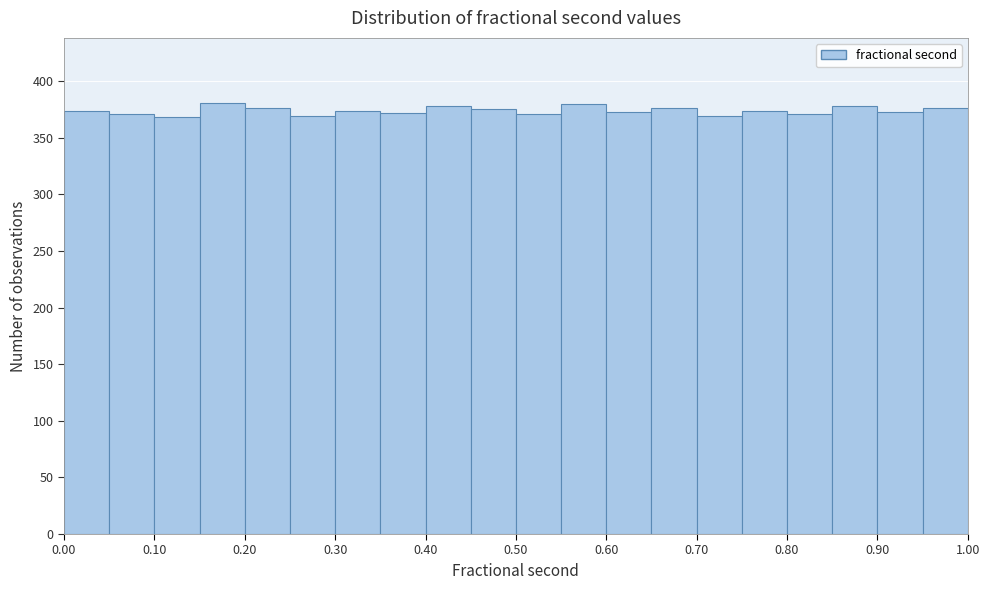

Reading left to right, list every bar in this chart as the range it spans on the x-axis followed by its height. The values are not printed on the chart, so give them approximately, as read against the axis.

0.00 to 0.05: 375
0.05 to 0.10: 370
0.10 to 0.15: 370
0.15 to 0.20: 380
0.20 to 0.25: 375
0.25 to 0.30: 370
0.30 to 0.35: 375
0.35 to 0.40: 370
0.40 to 0.45: 380
0.45 to 0.50: 375
0.50 to 0.55: 370
0.55 to 0.60: 380
0.60 to 0.65: 375
0.65 to 0.70: 375
0.70 to 0.75: 370
0.75 to 0.80: 375
0.80 to 0.85: 370
0.85 to 0.90: 380
0.90 to 0.95: 375
0.95 to 1.00: 375